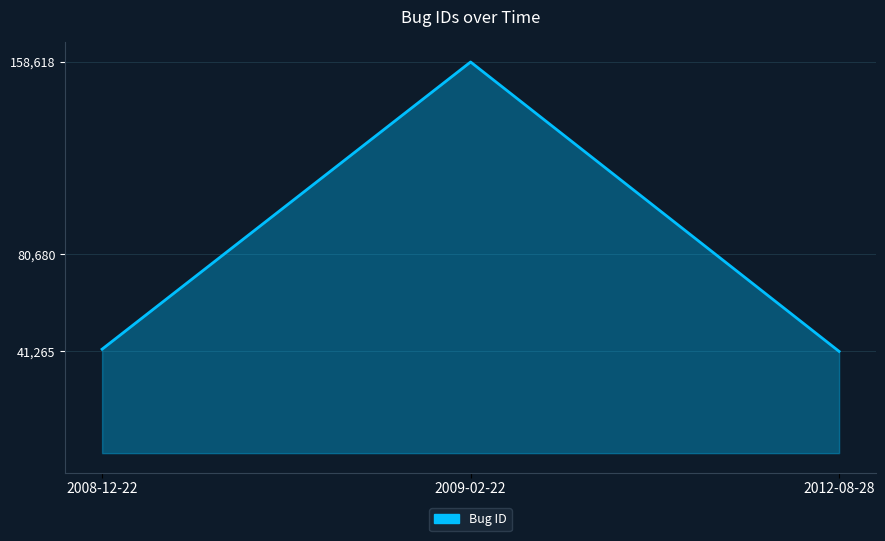

Reading left to right, list all the values displayed in this chart.

2008-12-22=42157	2009-02-22=158618	2012-08-28=41265